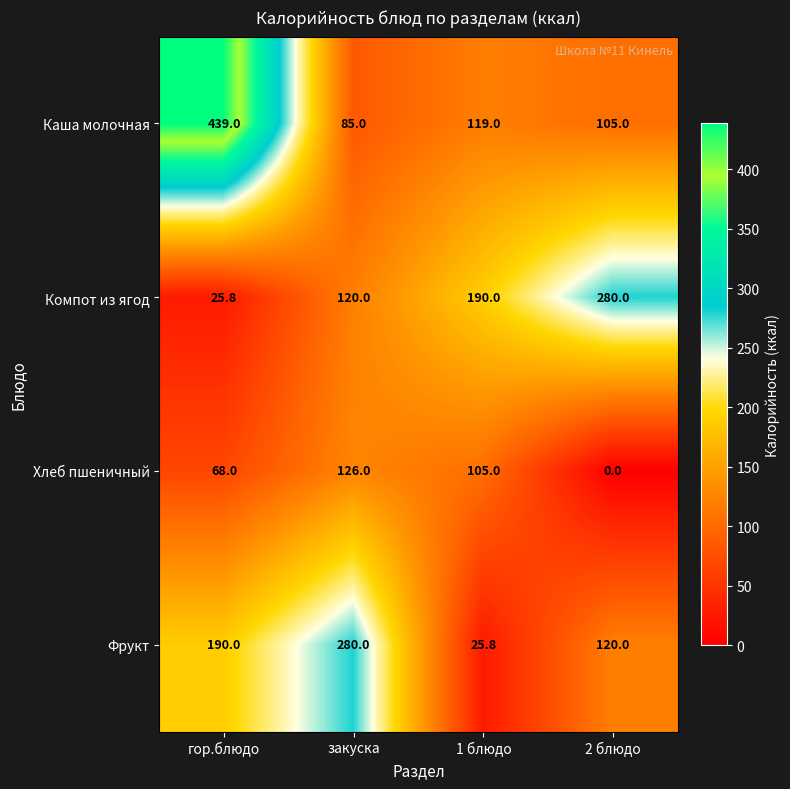

What is the total value across all series at гор.блюдо?

722.8